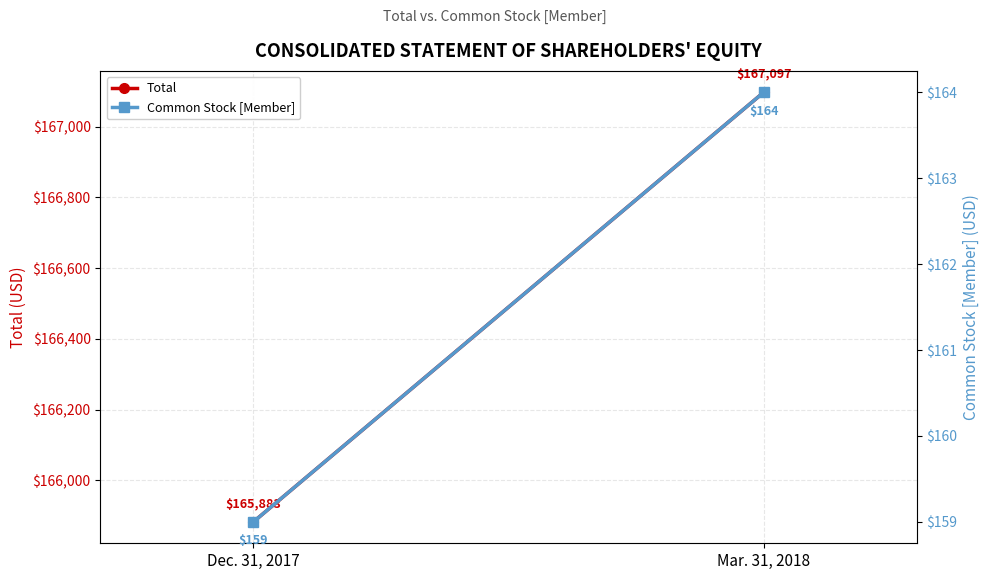

The Total series shows 167097 at Mar. 31, 2018. True or false?

True